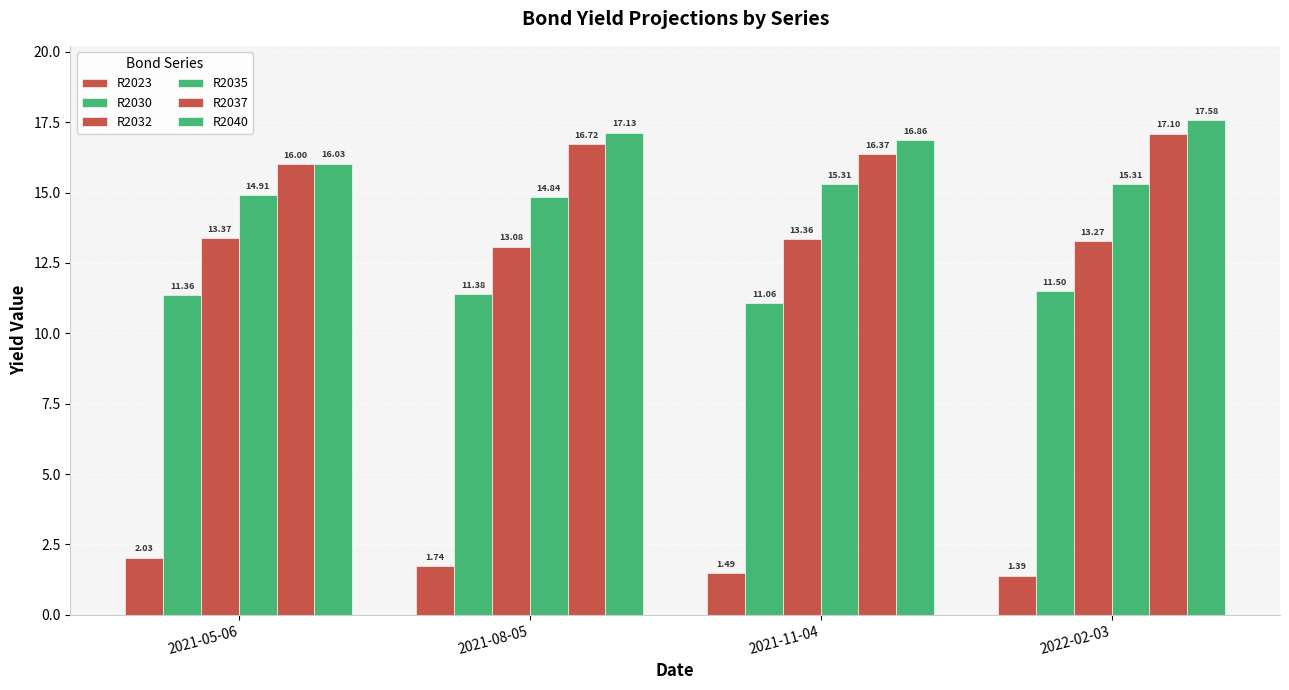

How many values in the R2037 series exceed 16?

3